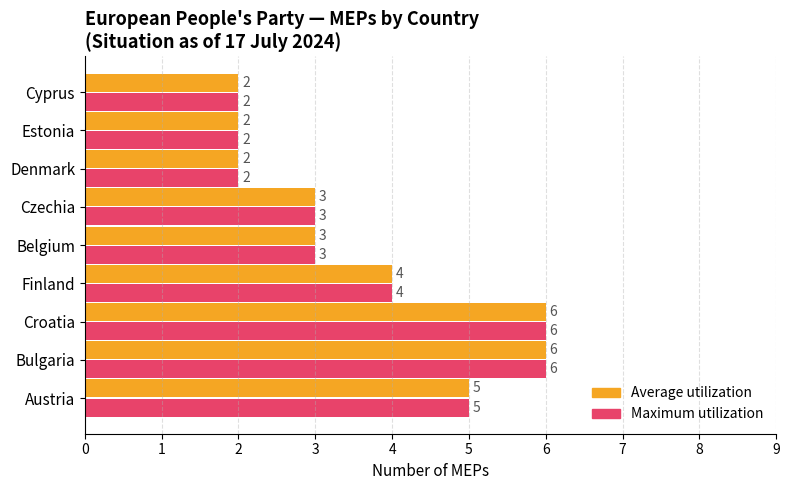

How many data points does each series have?

9